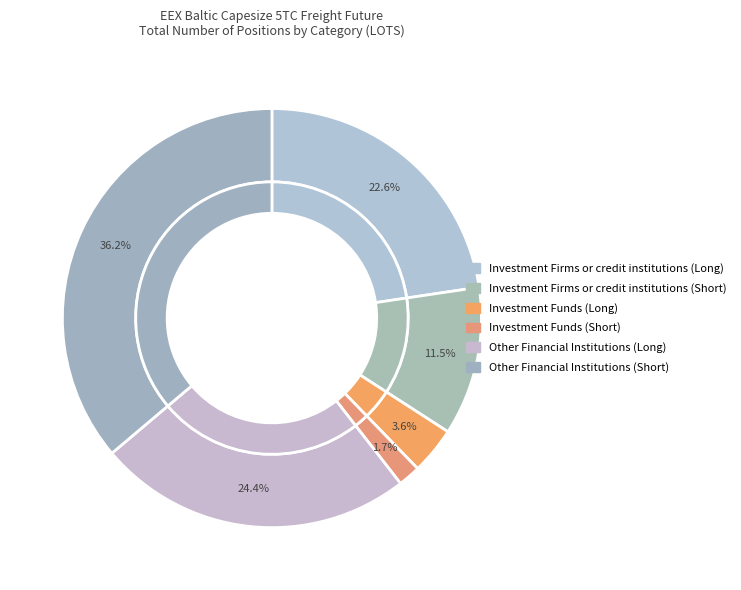

To the nearest percent, what portion does Other Financial Institutions (Short) represent?

36%